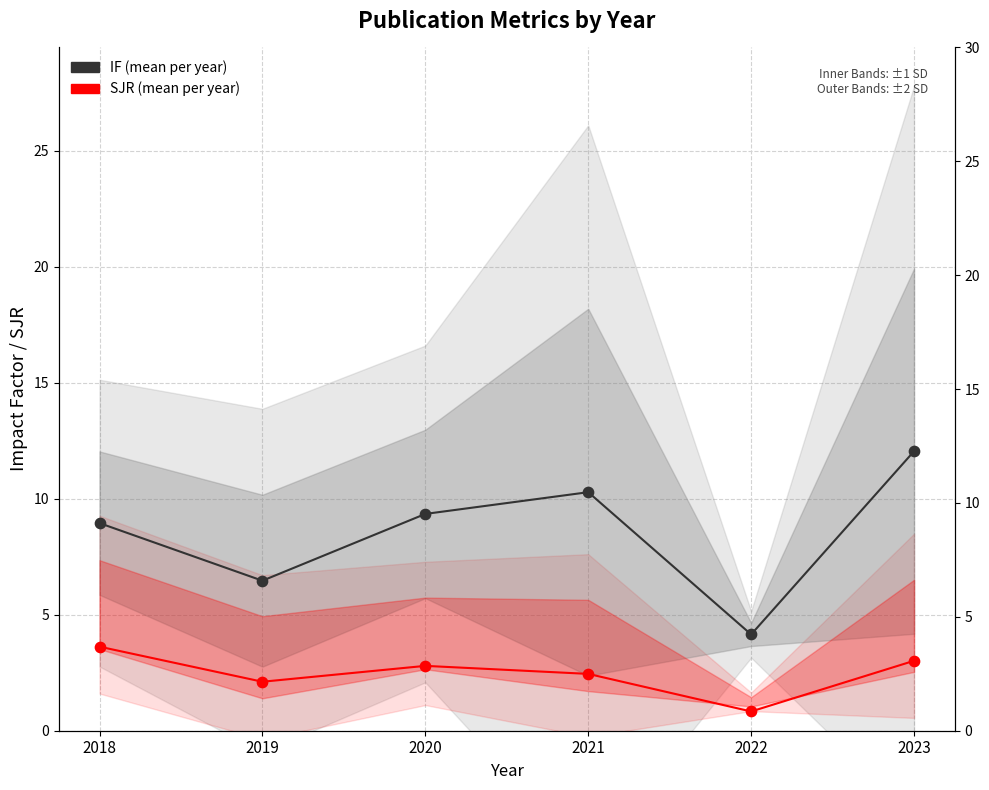

Which series reaches the maximum Y coordinate?

IF (mean per year)